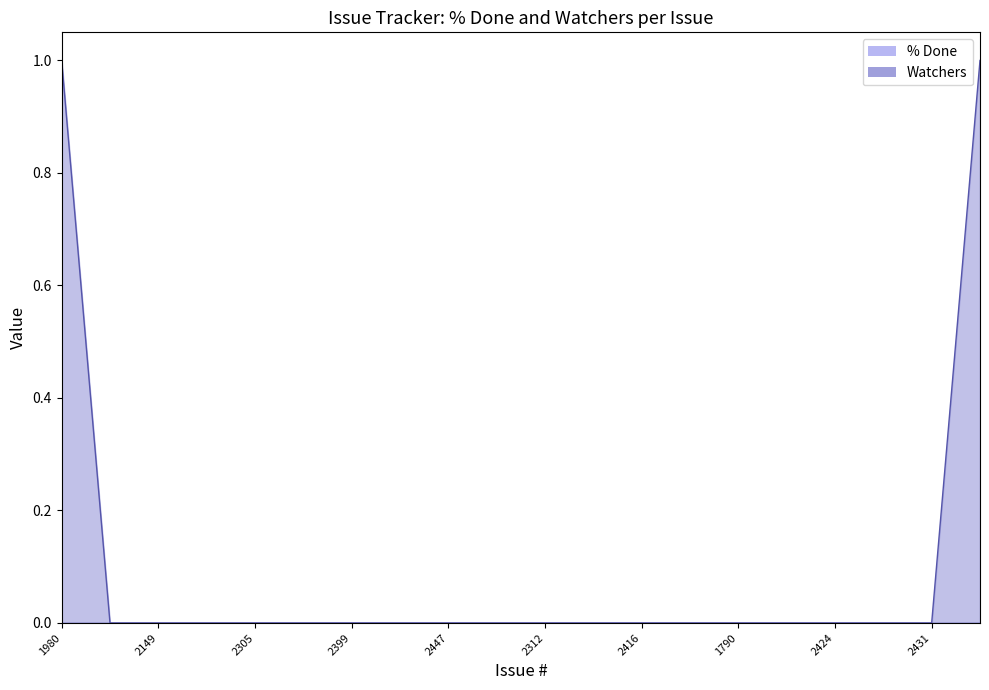

Count the values in the range 0 to 1.

20